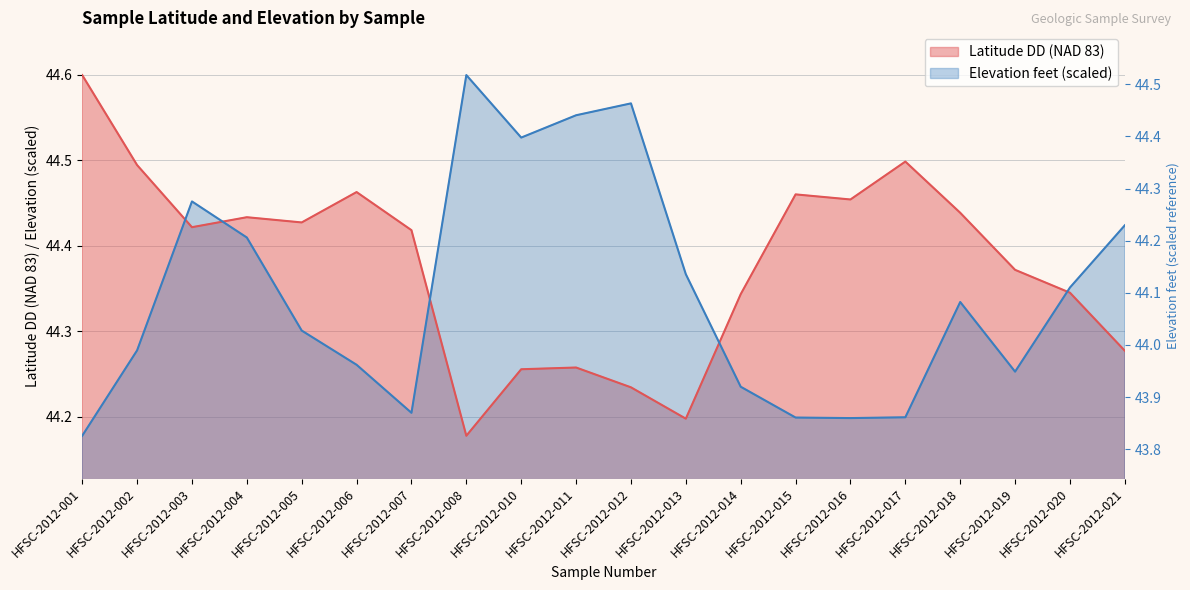

True or false: Elevation feet and Latitude DD (NAD 83) cross at least once.

True